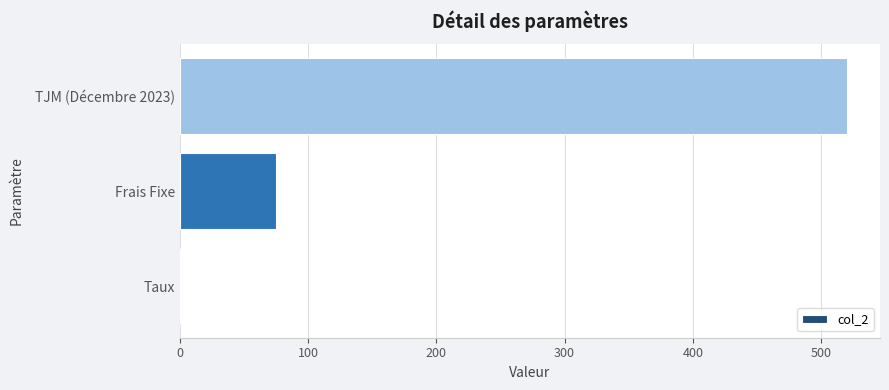

The chart shows a value of 29.8 at Frais Fixe. True or false?

False